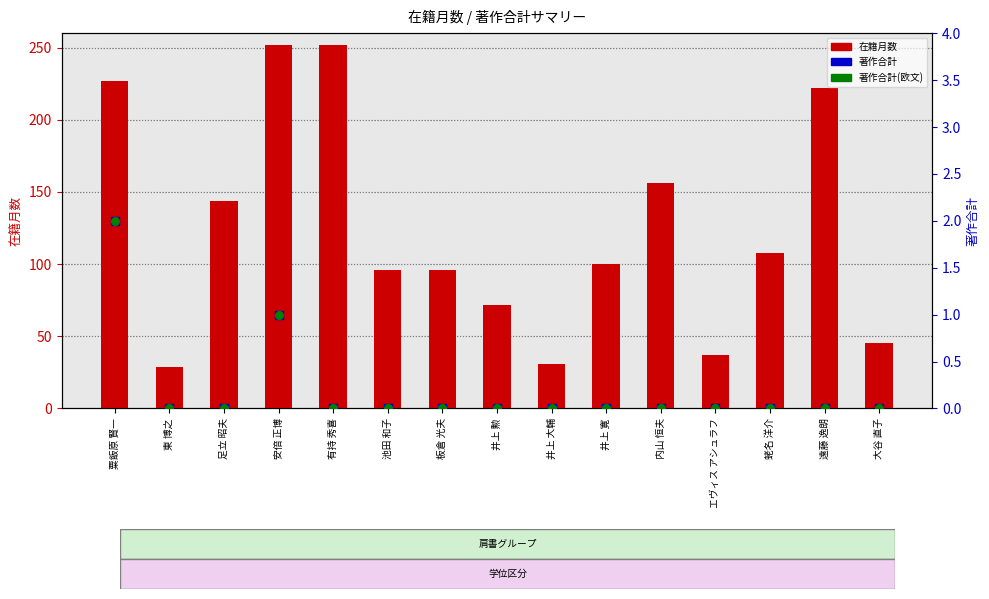

At how many categories does at least one series exceed 221?

4